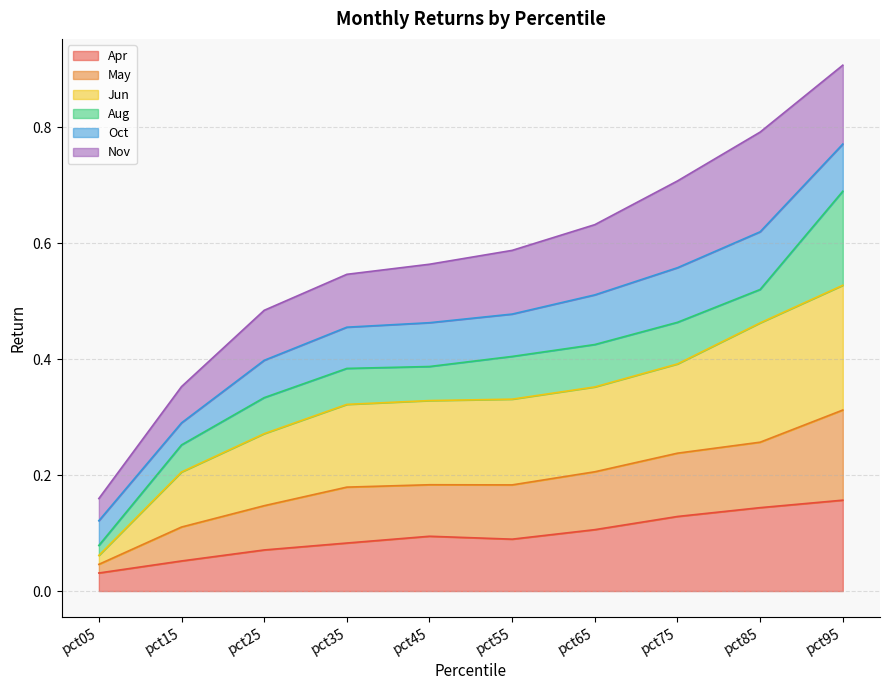

Where is Apr nearest to the value 0?

pct05